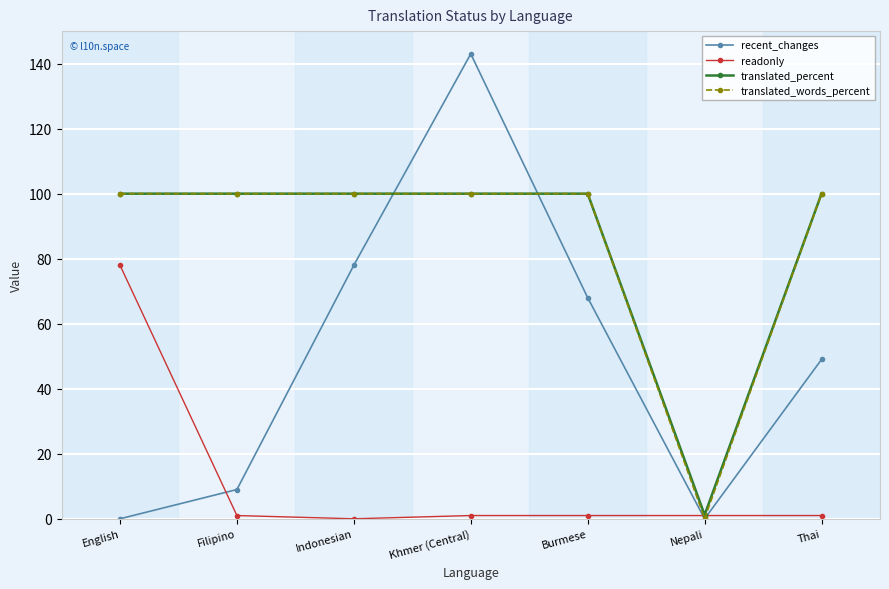

Reading left to right, extract all data points from this chart.

recent_changes: English=0.0	Filipino=9.0	Indonesian=78.0	Khmer (Central)=143.0	Burmese=68.0	Nepali=0.0	Thai=49.0
readonly: English=78.0	Filipino=1.0	Indonesian=0.0	Khmer (Central)=1.0	Burmese=1.0	Nepali=1.0	Thai=1.0
translated_percent: English=100.0	Filipino=100.0	Indonesian=100.0	Khmer (Central)=100.0	Burmese=100.0	Nepali=1.2	Thai=100.0
translated_words_percent: English=100.0	Filipino=100.0	Indonesian=100.0	Khmer (Central)=100.0	Burmese=100.0	Nepali=0.1	Thai=100.0